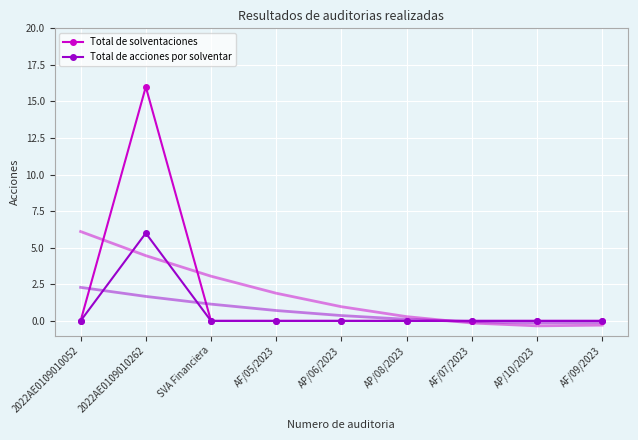

Reading right to left, transcribe all the data shown in this chart.

Total de solventaciones: AF/09/2023=0	AP/10/2023=0	AF/07/2023=0	AP/08/2023=0	AP/06/2023=0	AF/05/2023=0	SVA Financiera=0	2022AE0109010262=16	2022AE0109010052=0
Total de acciones por solventar: AF/09/2023=0	AP/10/2023=0	AF/07/2023=0	AP/08/2023=0	AP/06/2023=0	AF/05/2023=0	SVA Financiera=0	2022AE0109010262=6	2022AE0109010052=0